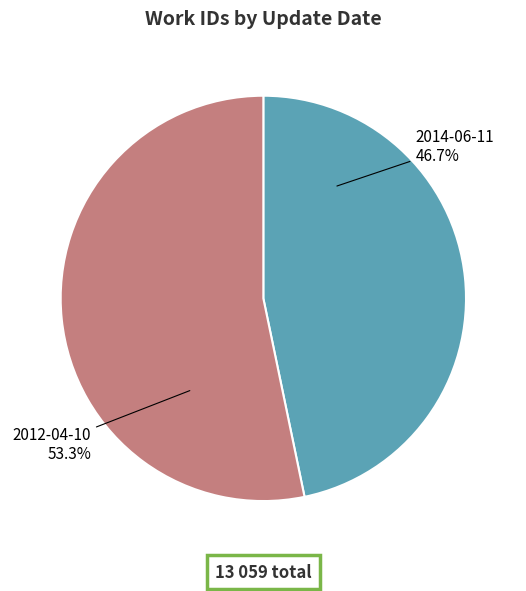

To the nearest percent, what portion does 2014-06-11 represent?

47%